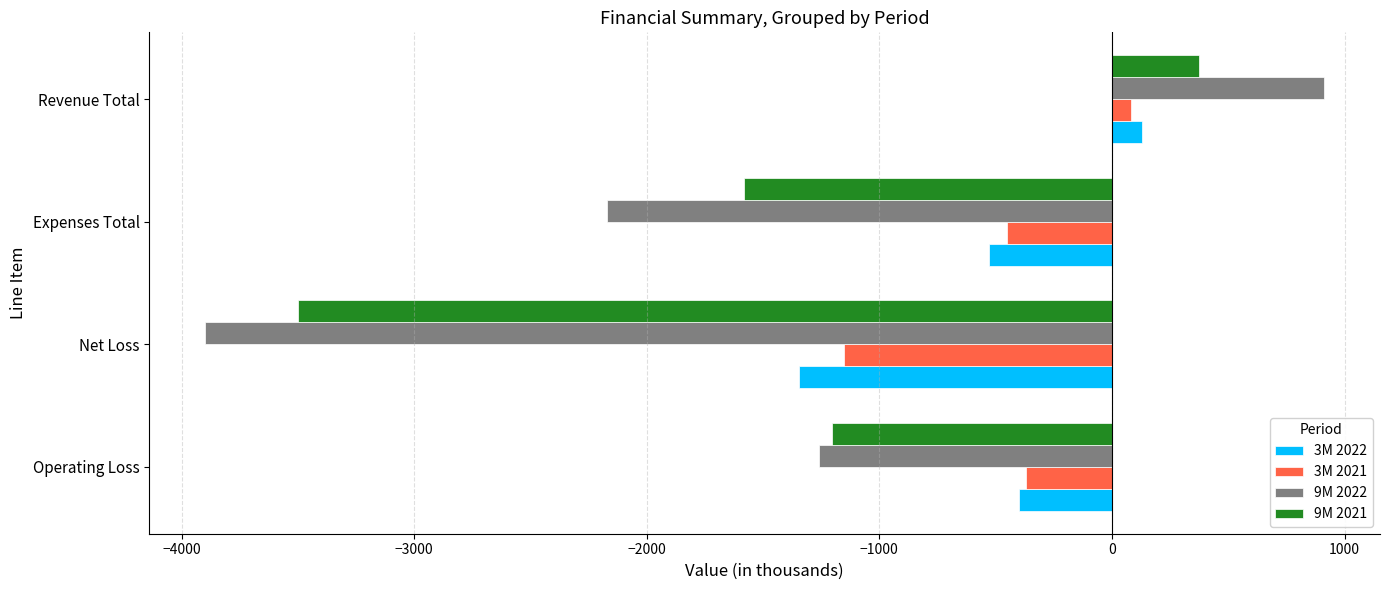

Which series has the largest range (max minus min)?

9M 2022